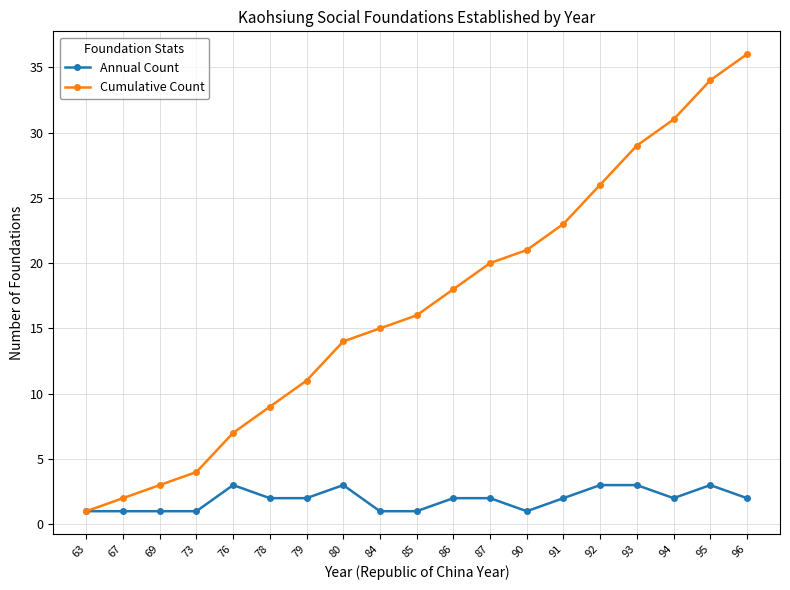

At 96, list the series in order from largest to smallest.

Cumulative Count, Annual Count